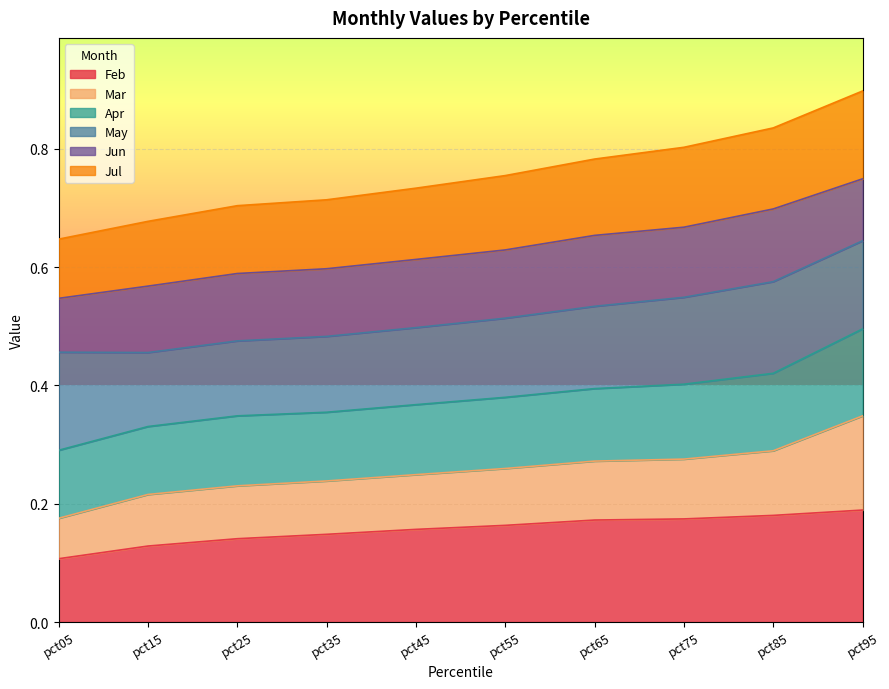

Is it true that Feb equals 0.3 at pct95?

False